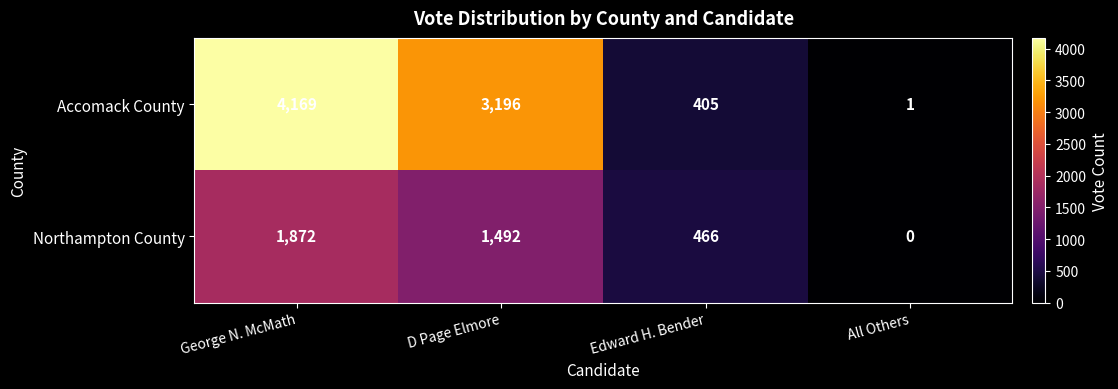

What is the total value across all series at D Page Elmore?

4688